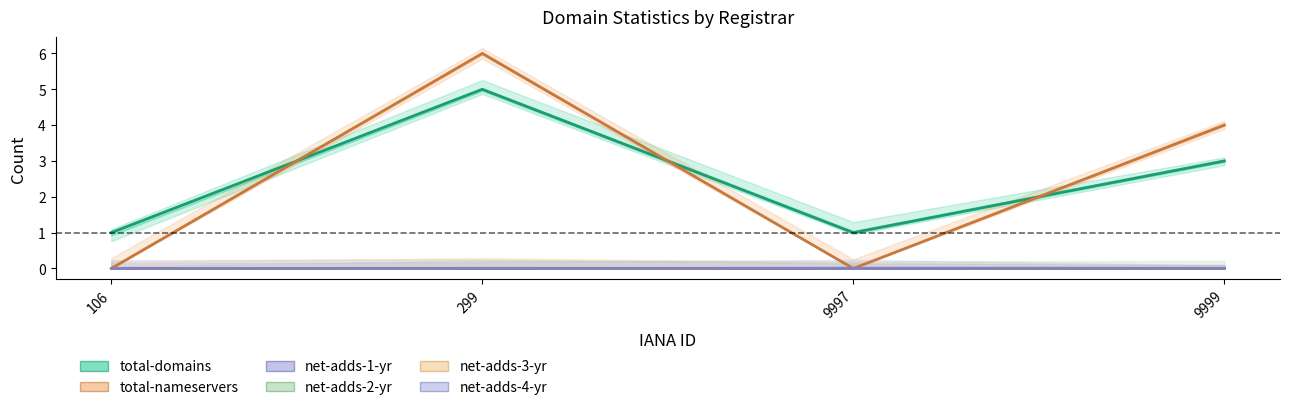

At which category does the chart reach its peak across all series?

299